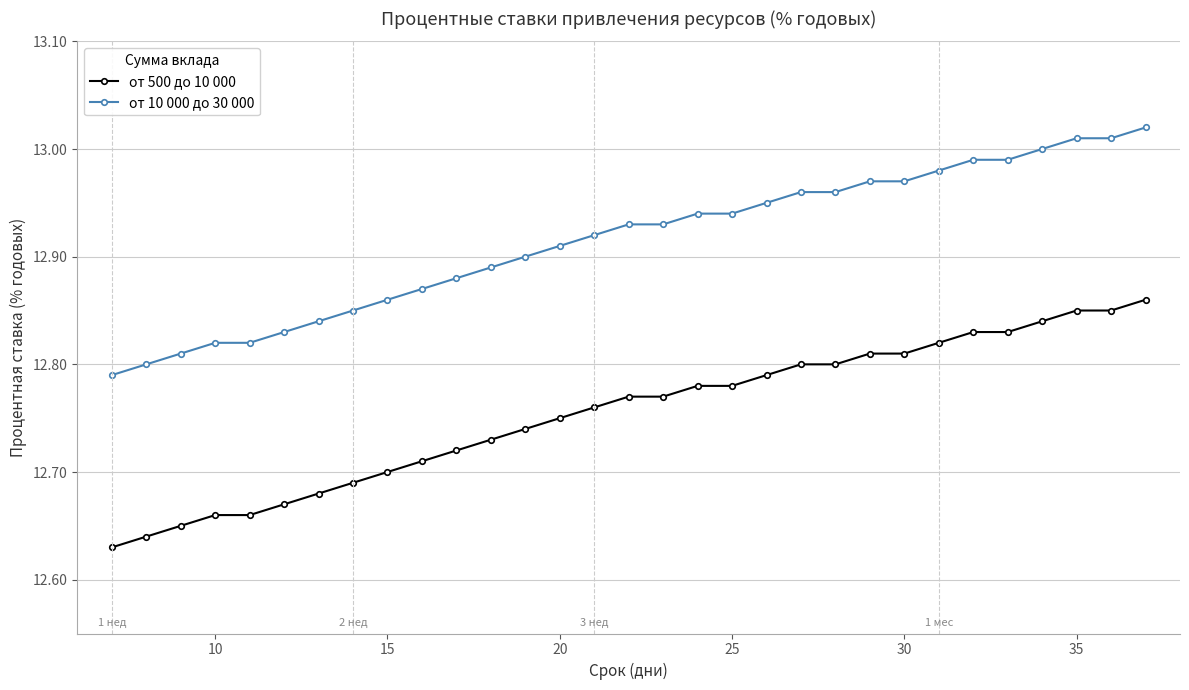

True or false: от 500 до 10 000 and от 10 000 до 30 000 cross at least once.

False